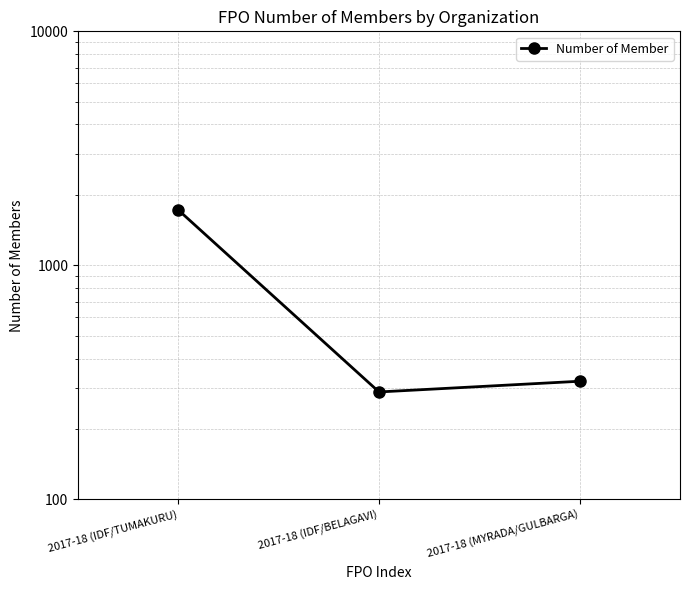

Which label corresponds to the largest value in the chart?

2017-18 (IDF/TUMAKURU)